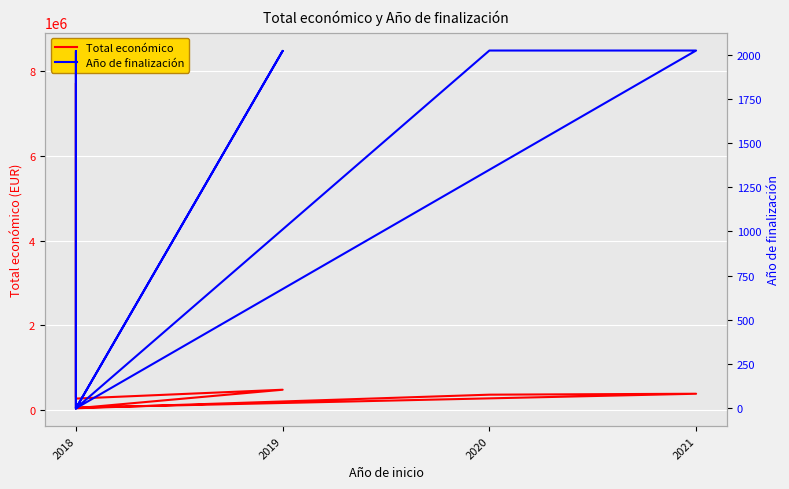

True or false: Año de finalización and Total económico intersect in this chart.

False